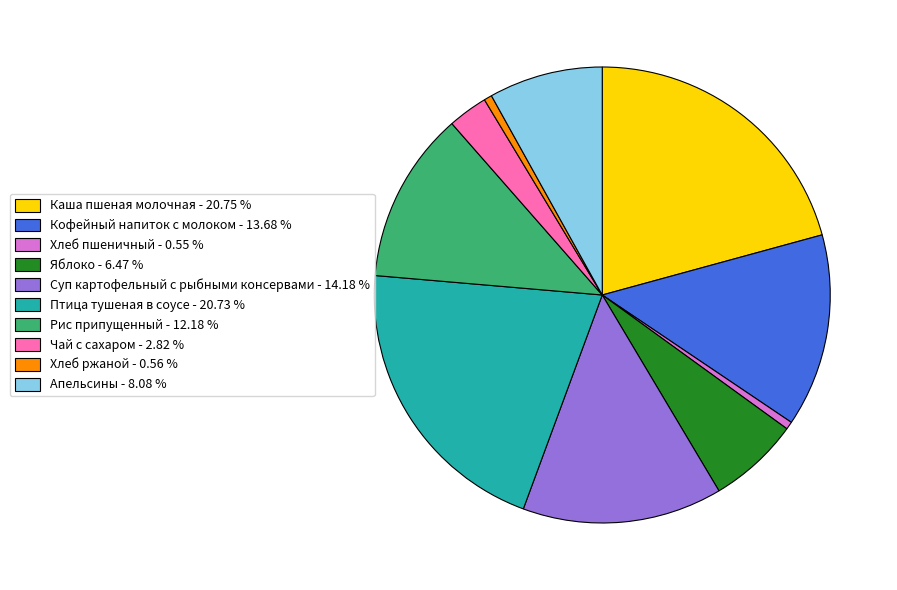

True or false: Апельсины accounts for 8% of the total.

True